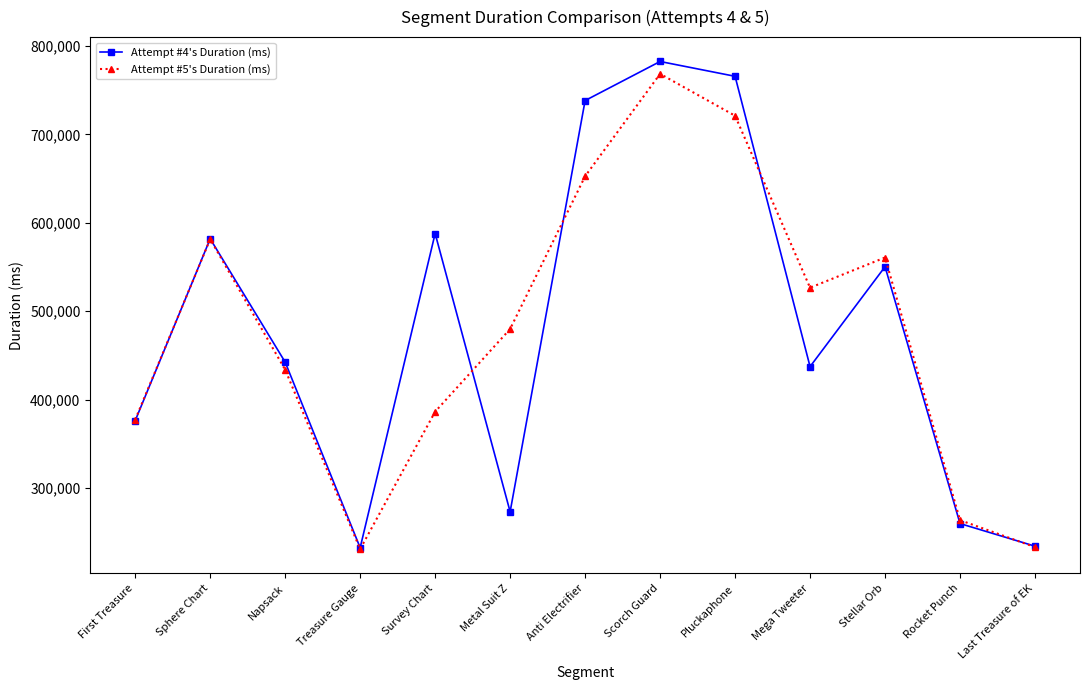

What is the highest value of the Attempt #4's Duration (ms) series?

782508